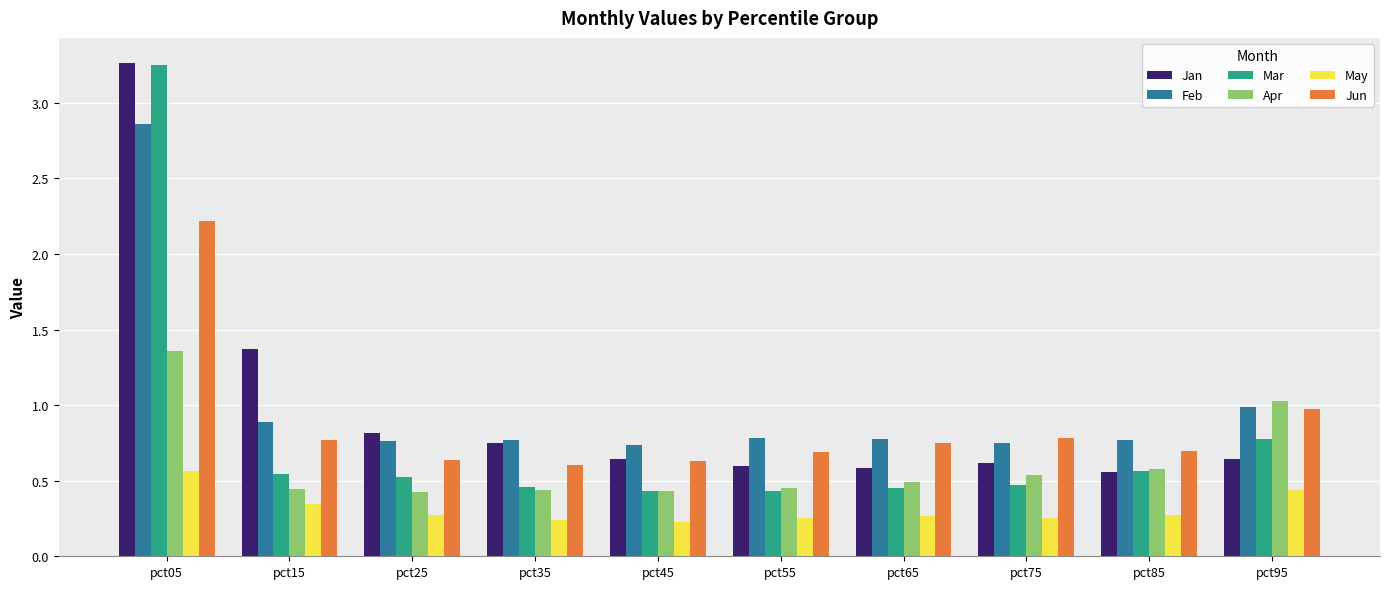

Which series has the largest range (max minus min)?

Mar